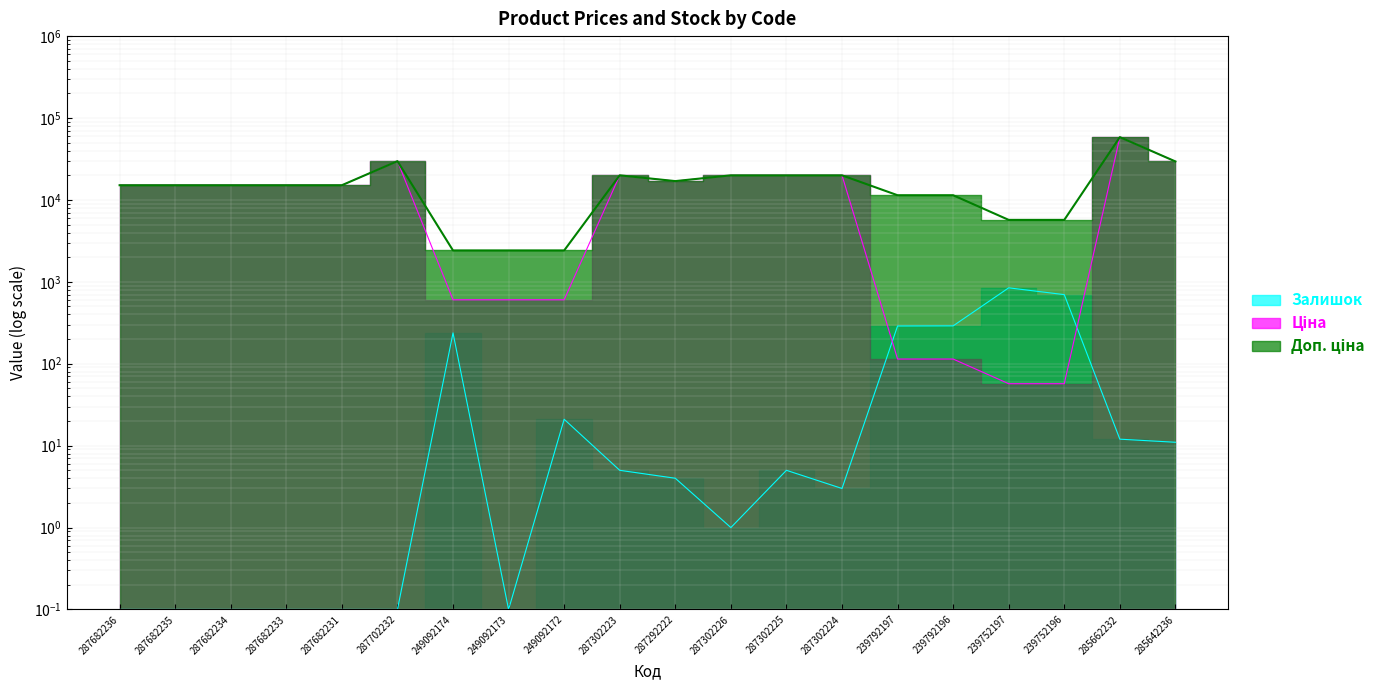

The value of Доп. ціна at 287302224 is 19964.2. True or false?

True